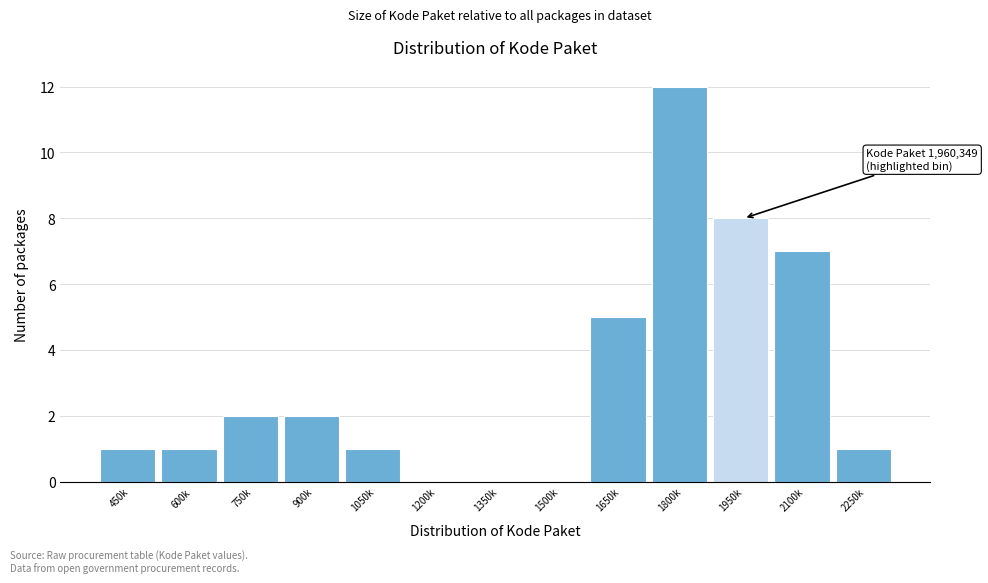

Reading left to right, list all the values displayed in this chart.

450k=1	600k=1	750k=2	900k=2	1050k=1	1200k=0	1350k=0	1500k=0	1650k=5	1800k=12	1950k=8	2100k=7	2250k=1